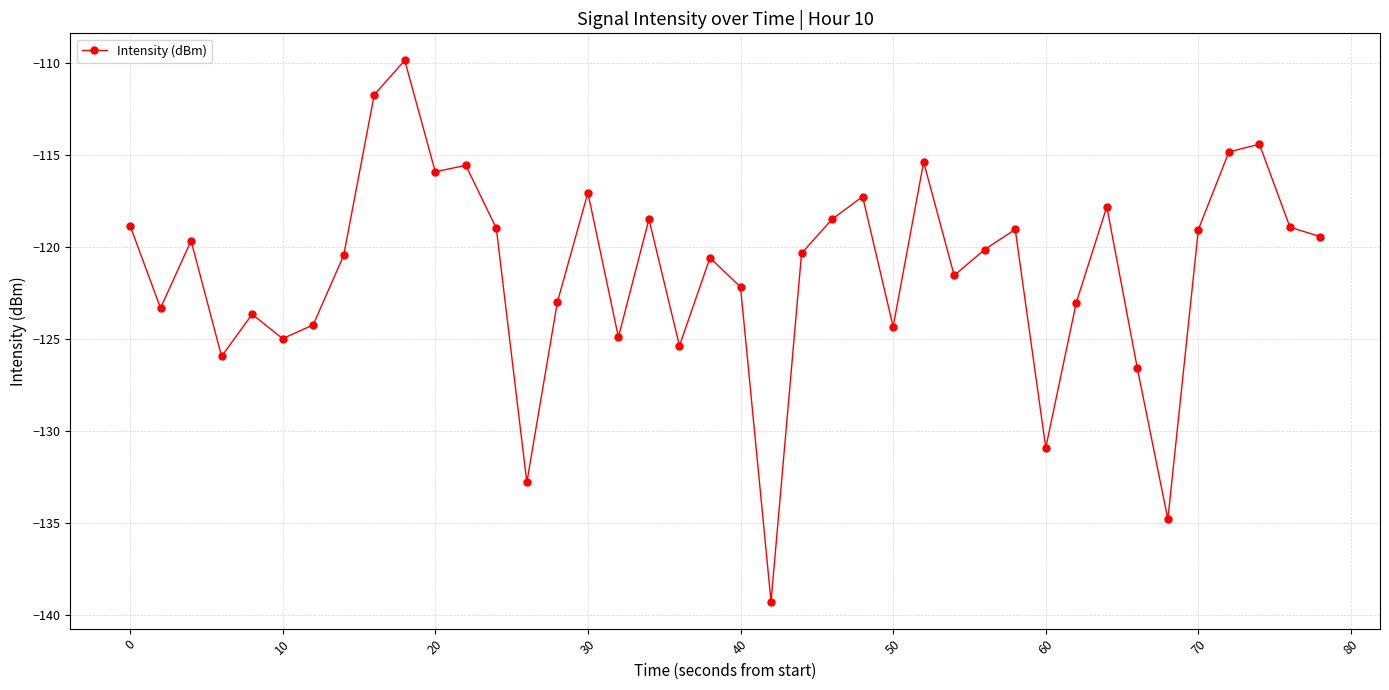

What is the average value?

-121.3